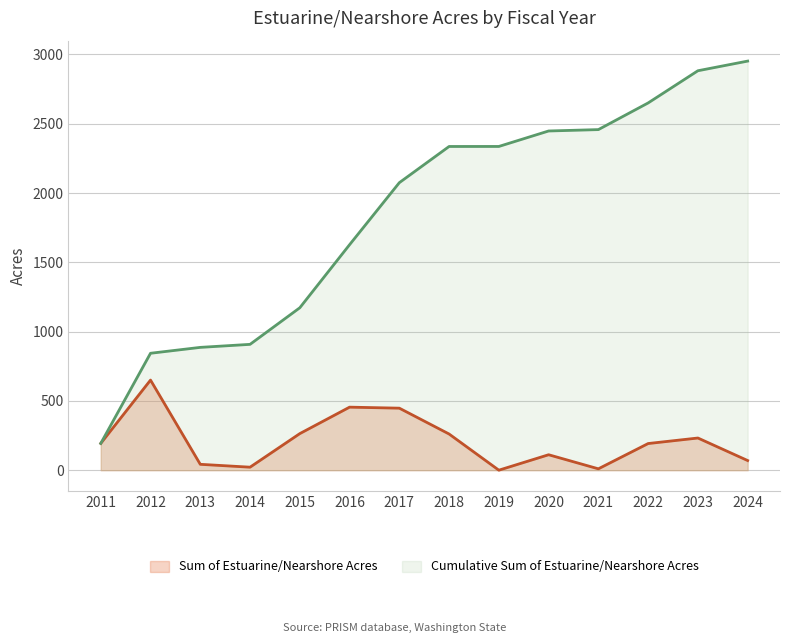

Which series changed the most between 2018 and 2024?

Cumulative Sum of Estuarine/Nearshore Acres